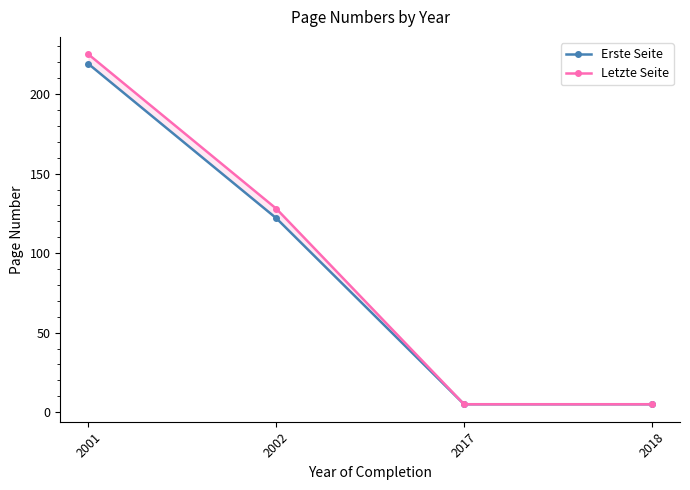

Rank the series by their maximum value, from highest to lowest.

Letzte Seite, Erste Seite